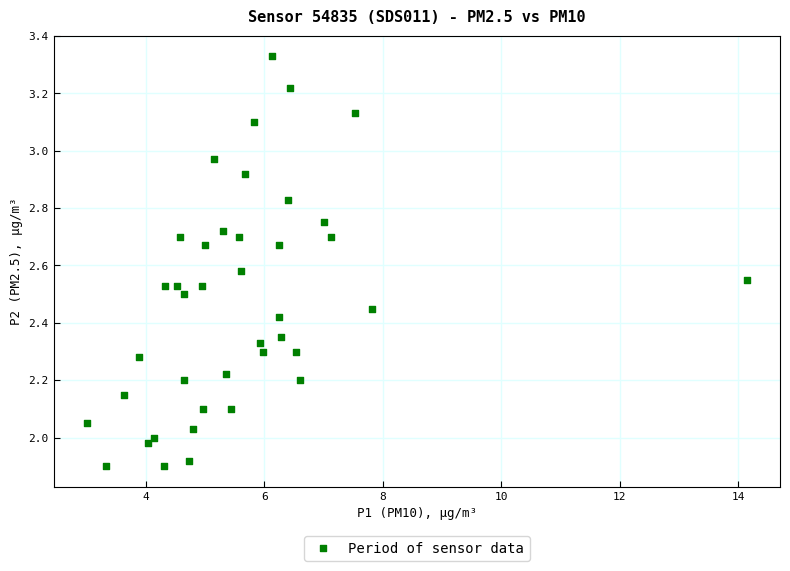

What is the range of Y values (max minus min)?

1.4